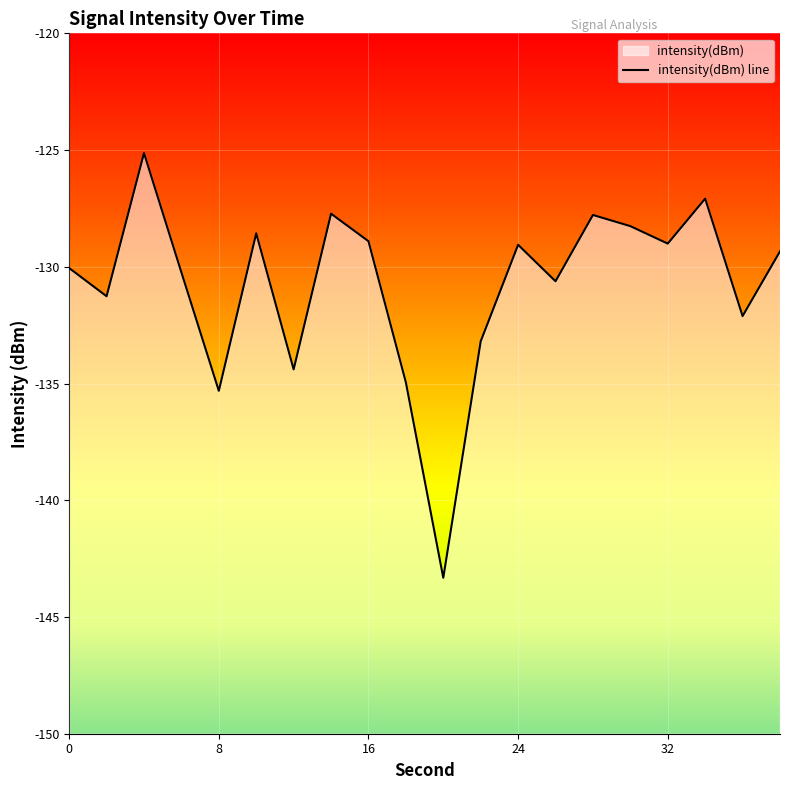

Is it true that the value at 15 is -128.3?

True